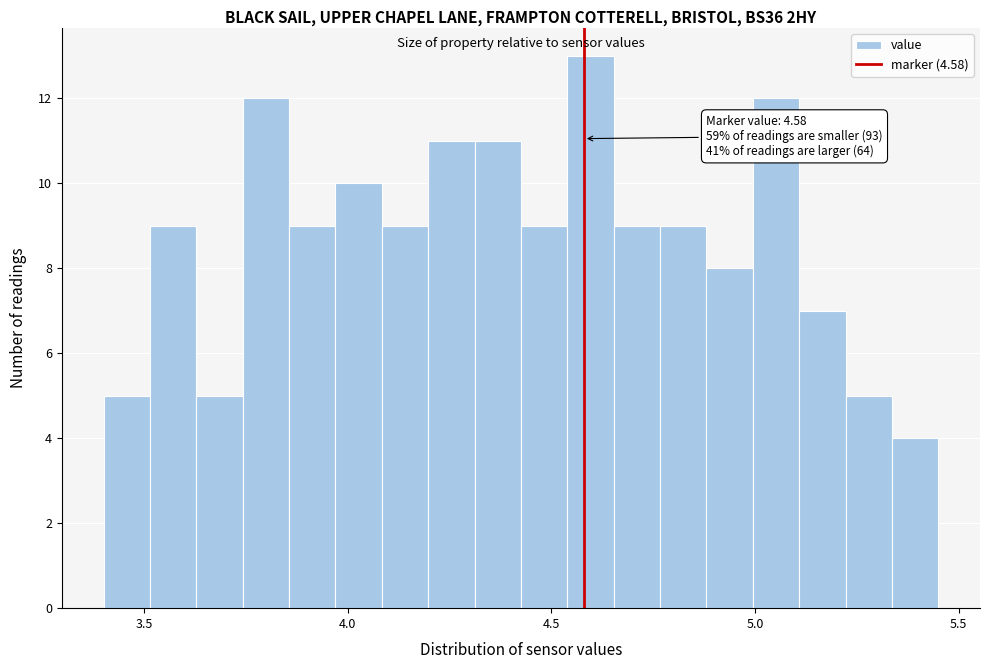

Around what value on the x-axis is the tallest bar? Give the approximate position of its centre, as read against the axis.

4.60